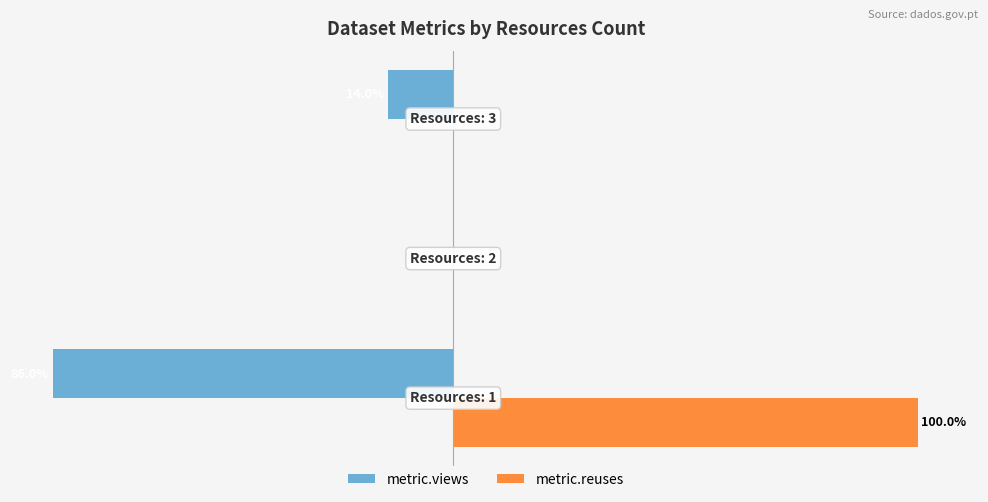

What are all the series names shown in the legend?

metric.views, metric.reuses